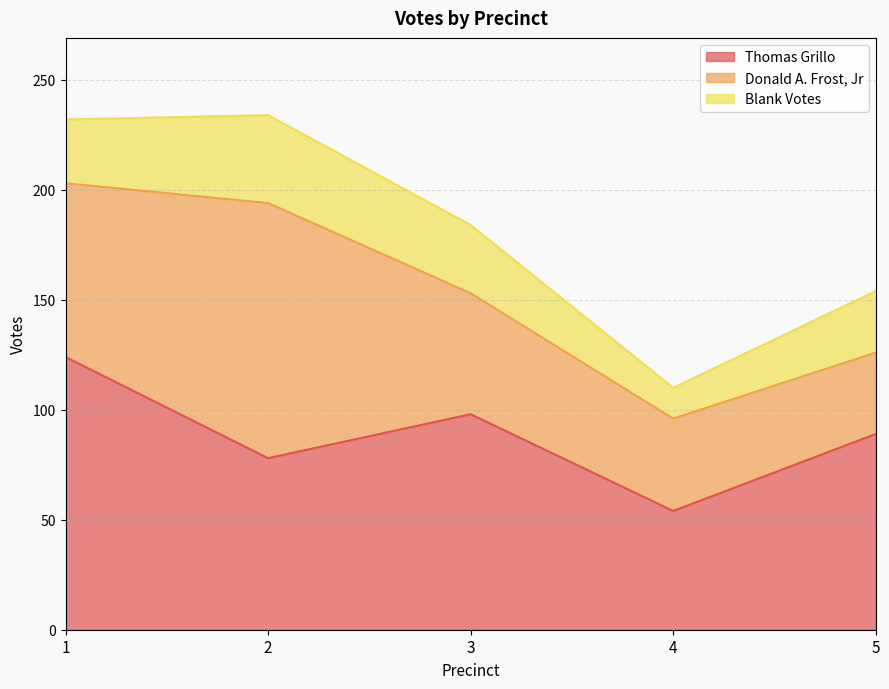

At which category does the chart reach its peak across all series?

1